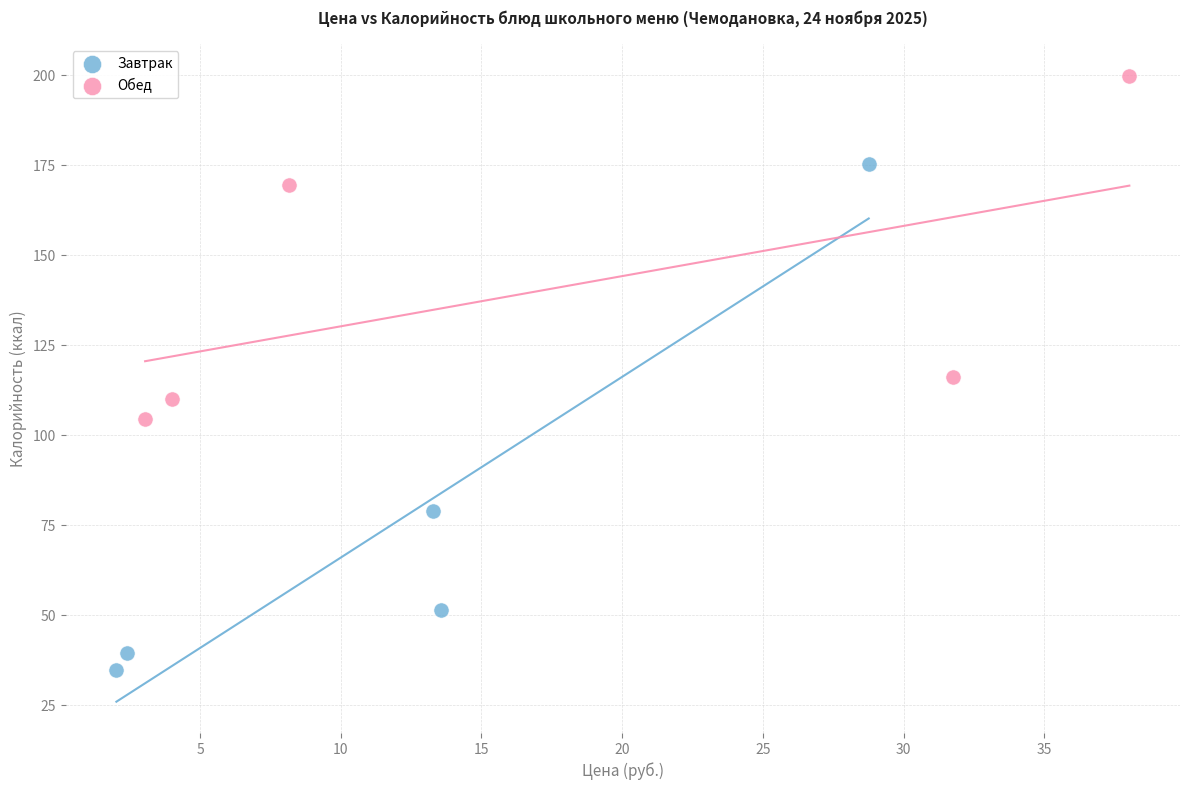

Which series reaches the minimum Y coordinate?

Завтрак